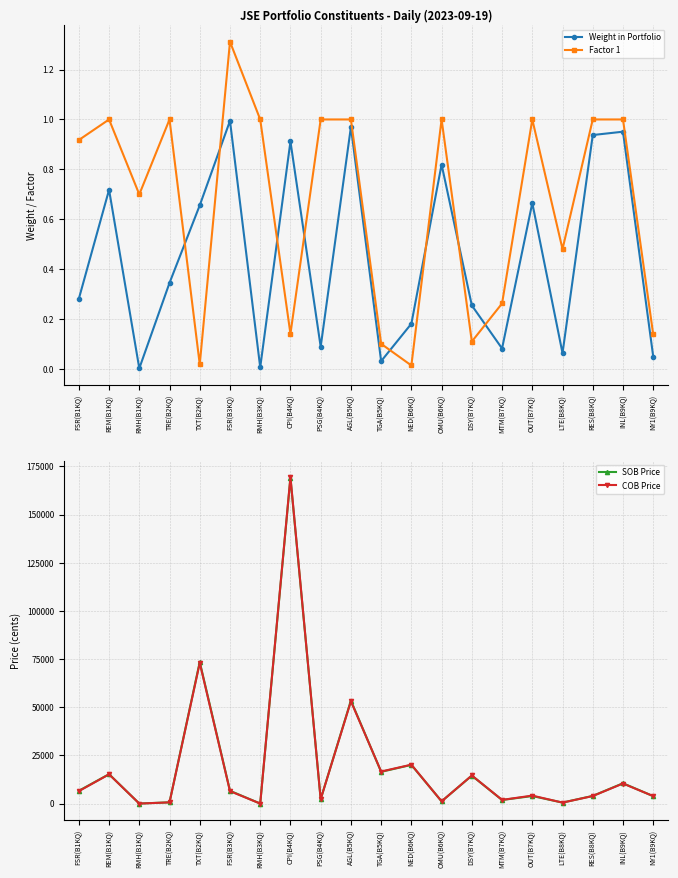

Does the chart display data point markers on the line(s)?

Yes